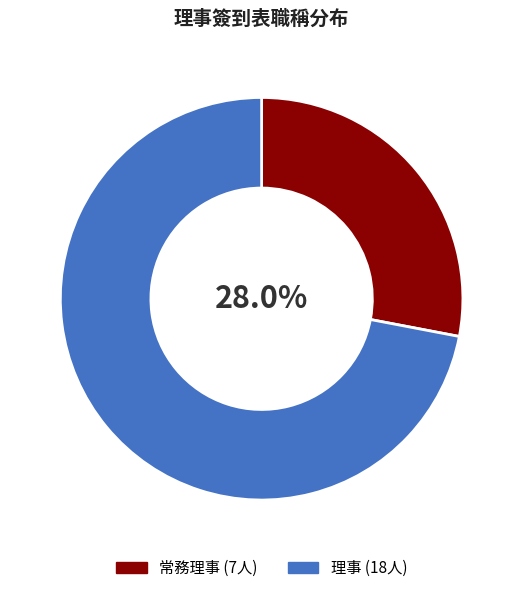

The 理事 slice represents 57% of the pie. True or false?

False